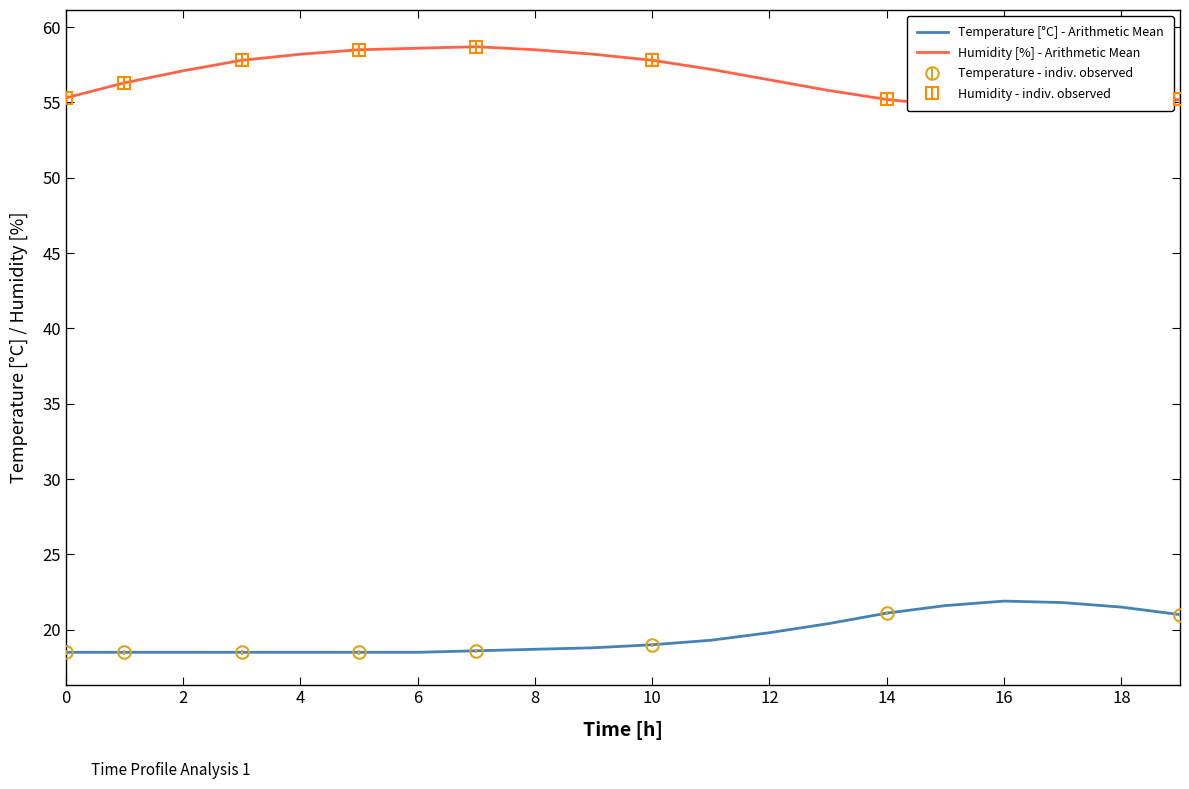

How many distinct data groups are displayed?

2